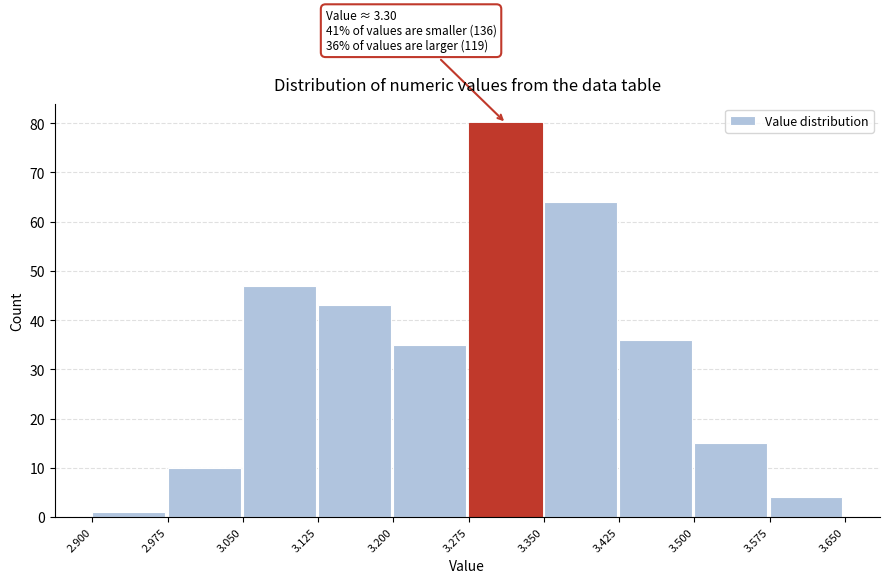

Which range on the x-axis has the tallest bar?

3.275 to 3.350